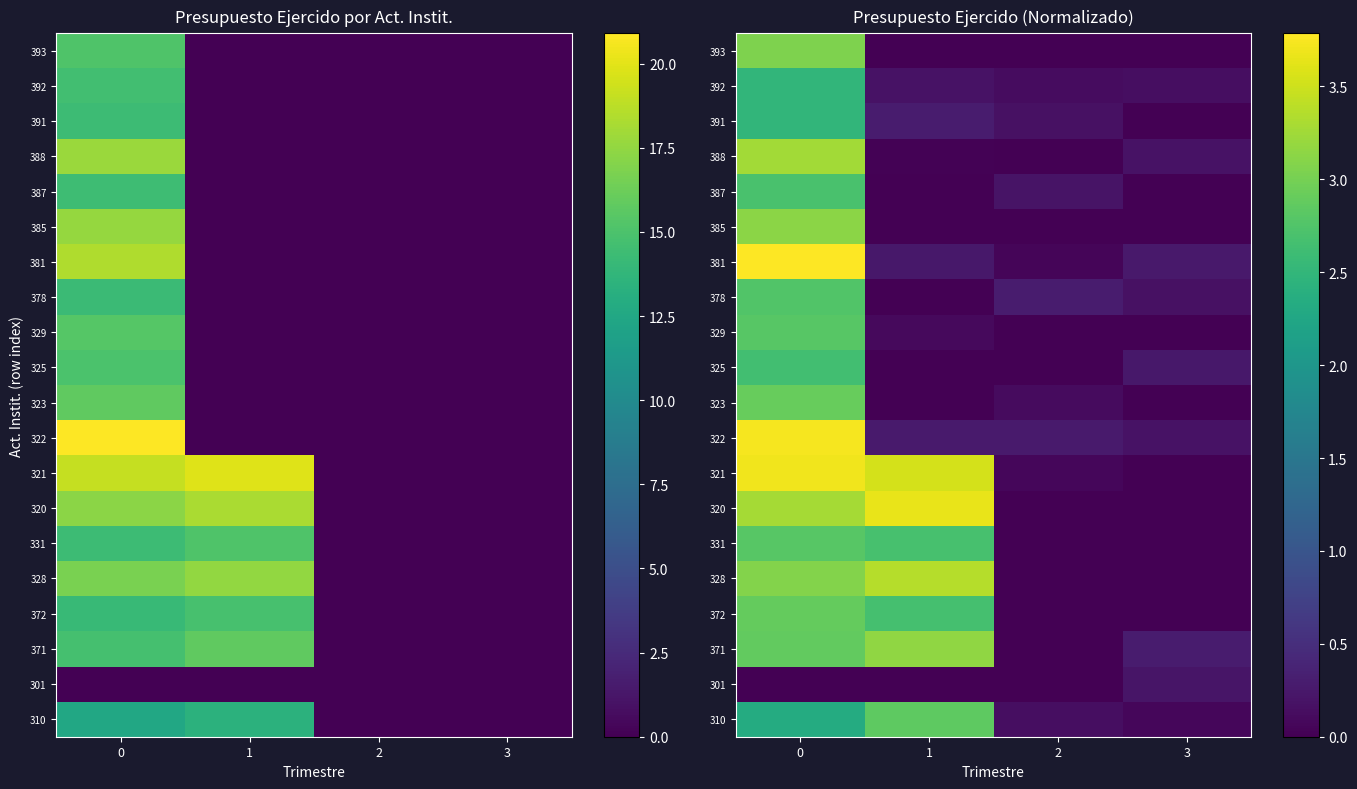

At how many categories does at least one series exceed 1?

2